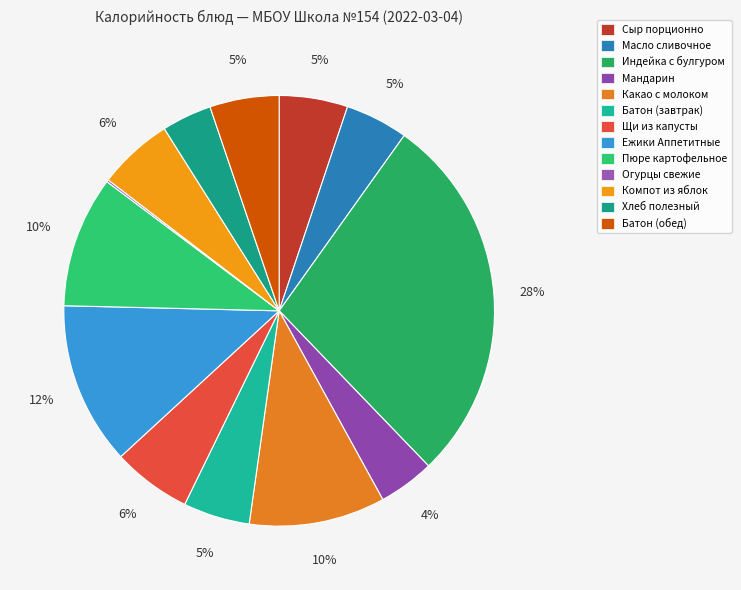

To the nearest percent, what is the difference between the largest and smallest slice percentages?

28%